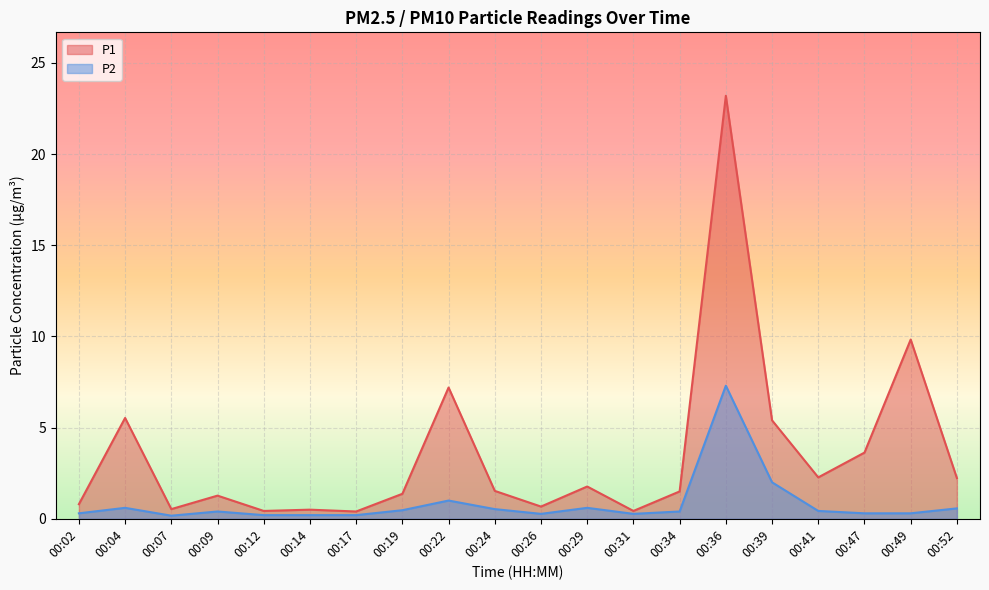

True or false: P1 has more than 1 points higher than both neighbors.

True